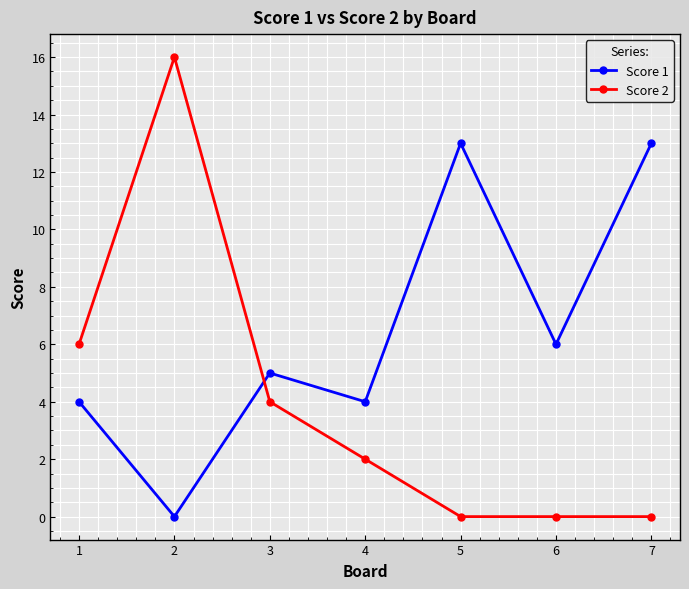

The value of Score 2 at 5 is -6. True or false?

False